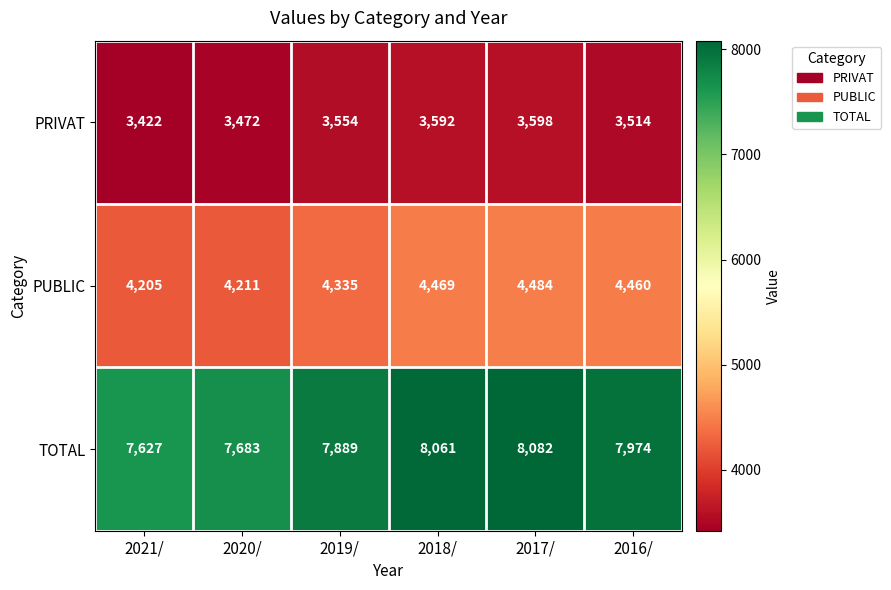

True or false: PUBLIC has a value of 1182 at 2020/.

False